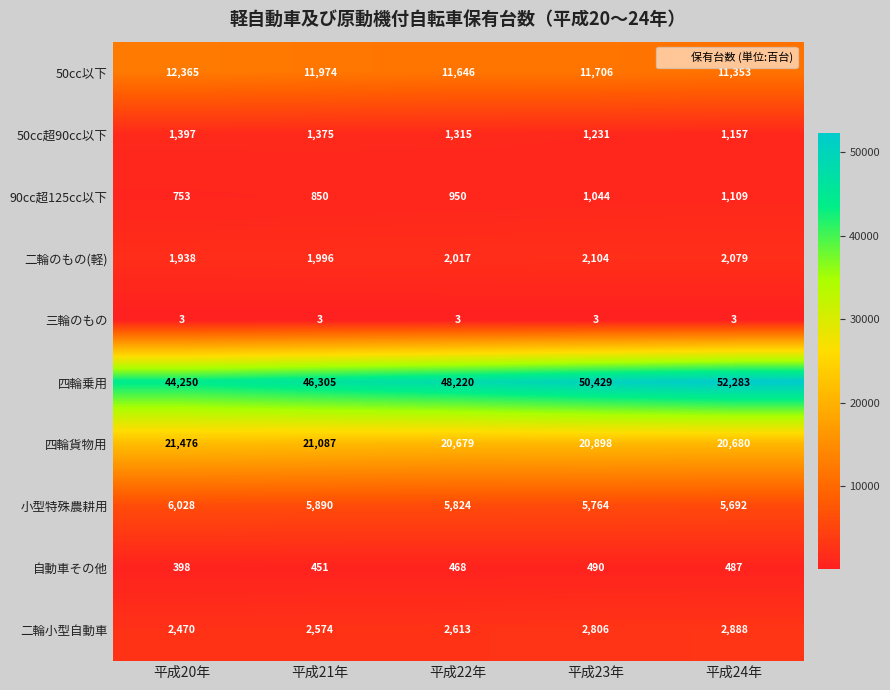

At how many categories does at least one series exceed 4512?

5